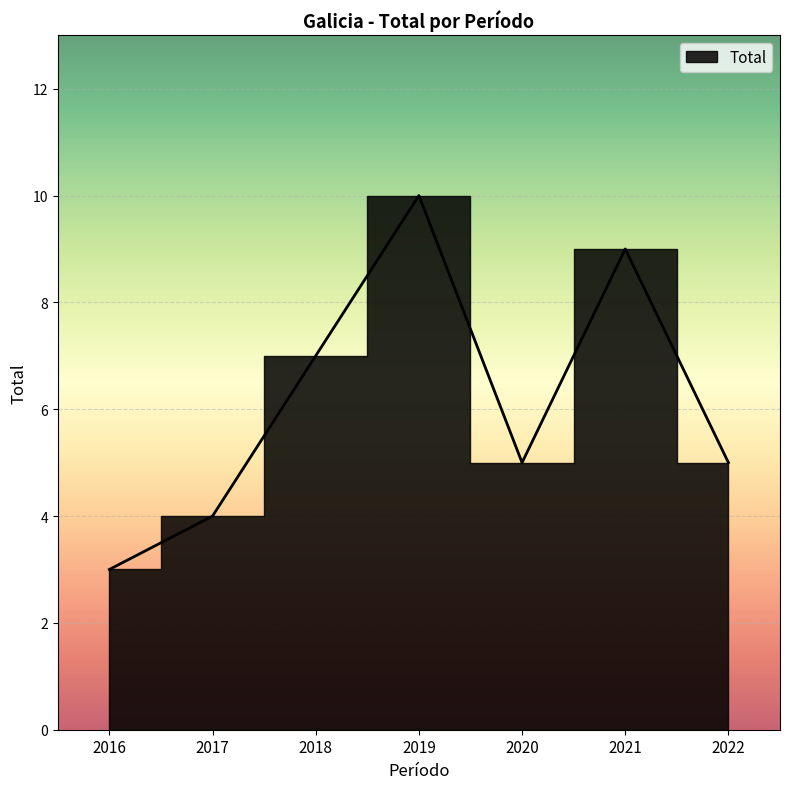

Reading left to right, transcribe all the data shown in this chart.

2016=3	2017=4	2018=7	2019=10	2020=5	2021=9	2022=5